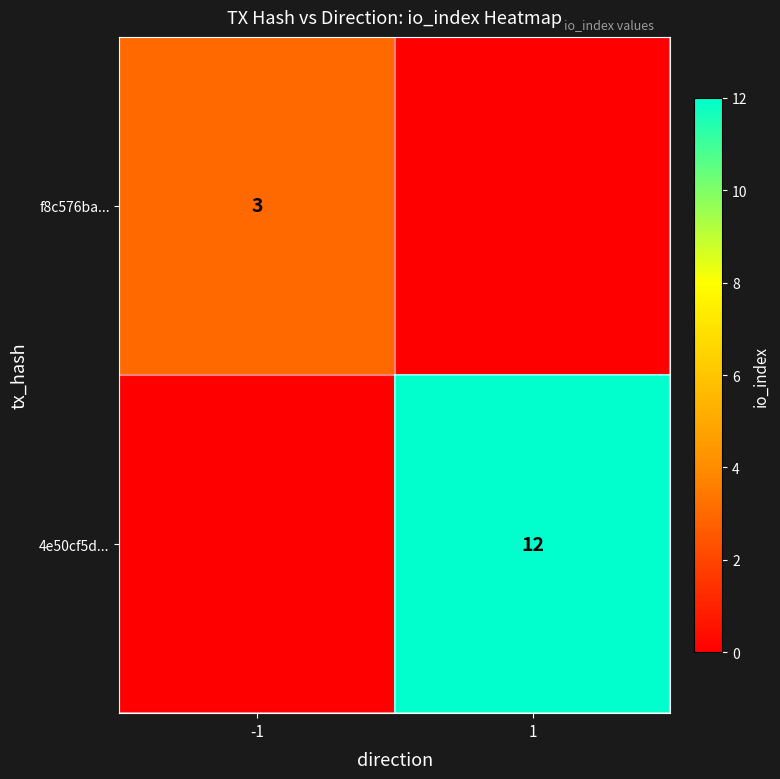

The f8c576ba... series shows 1 at -1. True or false?

False